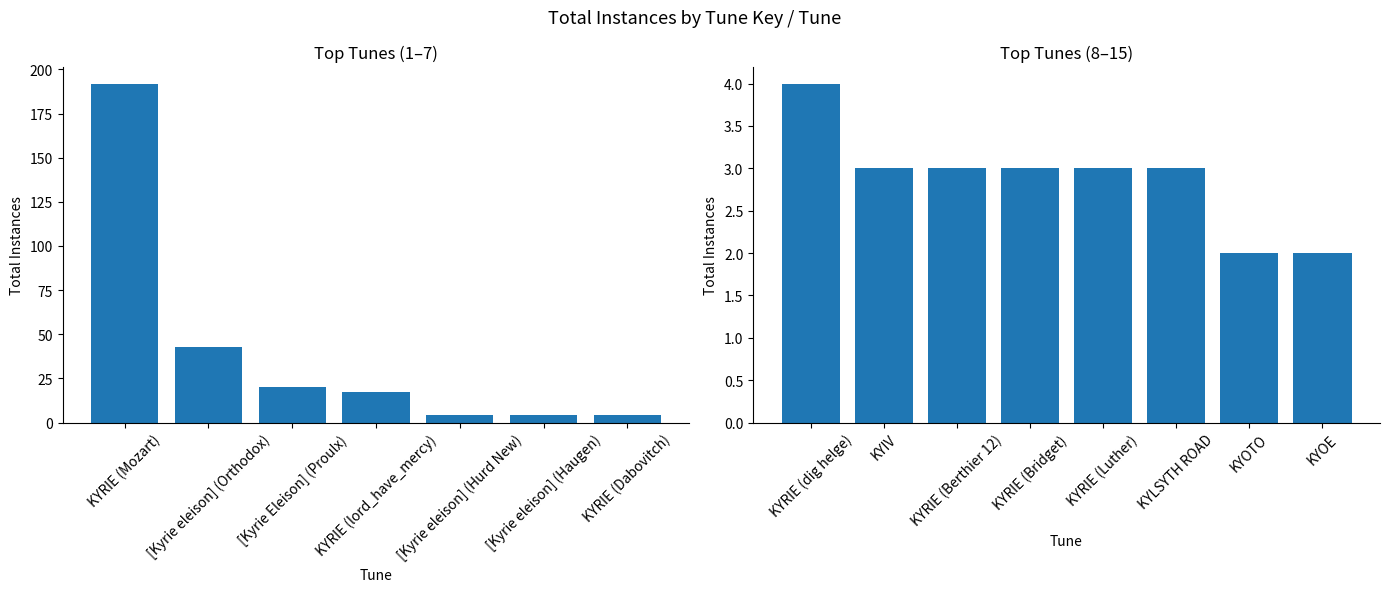

How many bars are there in total?

15